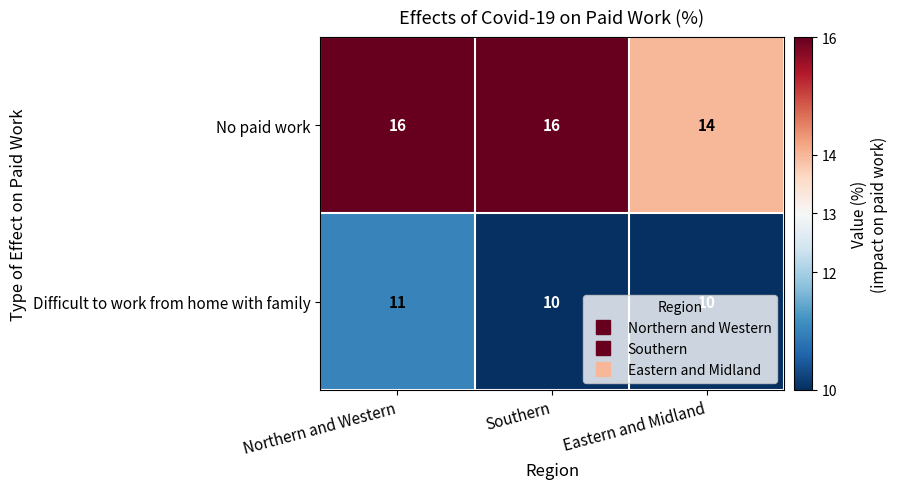

What is the total value across all series at Northern and Western?

27